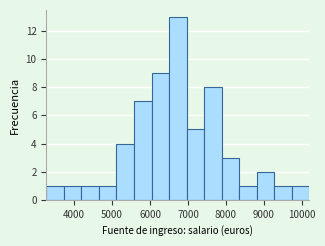

How tall is the bar that spans 9300 to 9700 on the x-axis? Neither the bar edges nor the heights are printed on the chart, so give them approximately, as read against the axes.

1